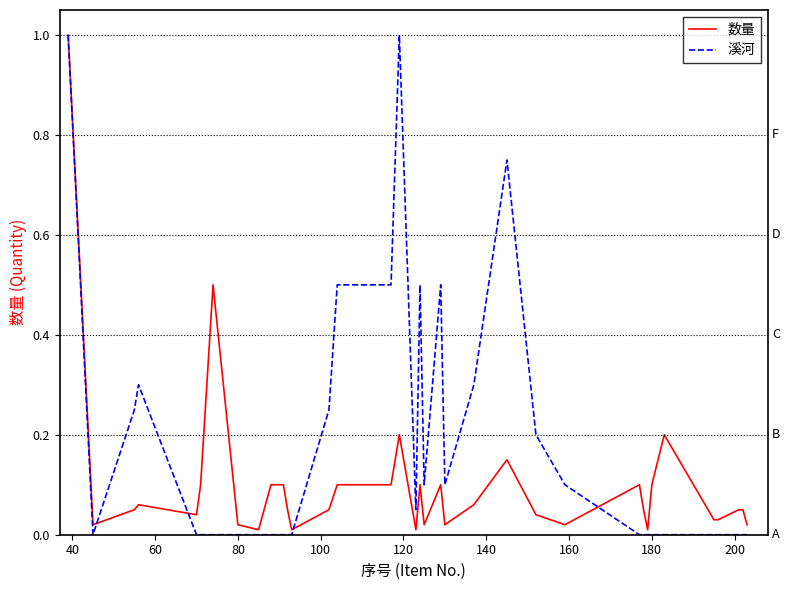

What is the maximum value for 数量?

1.0